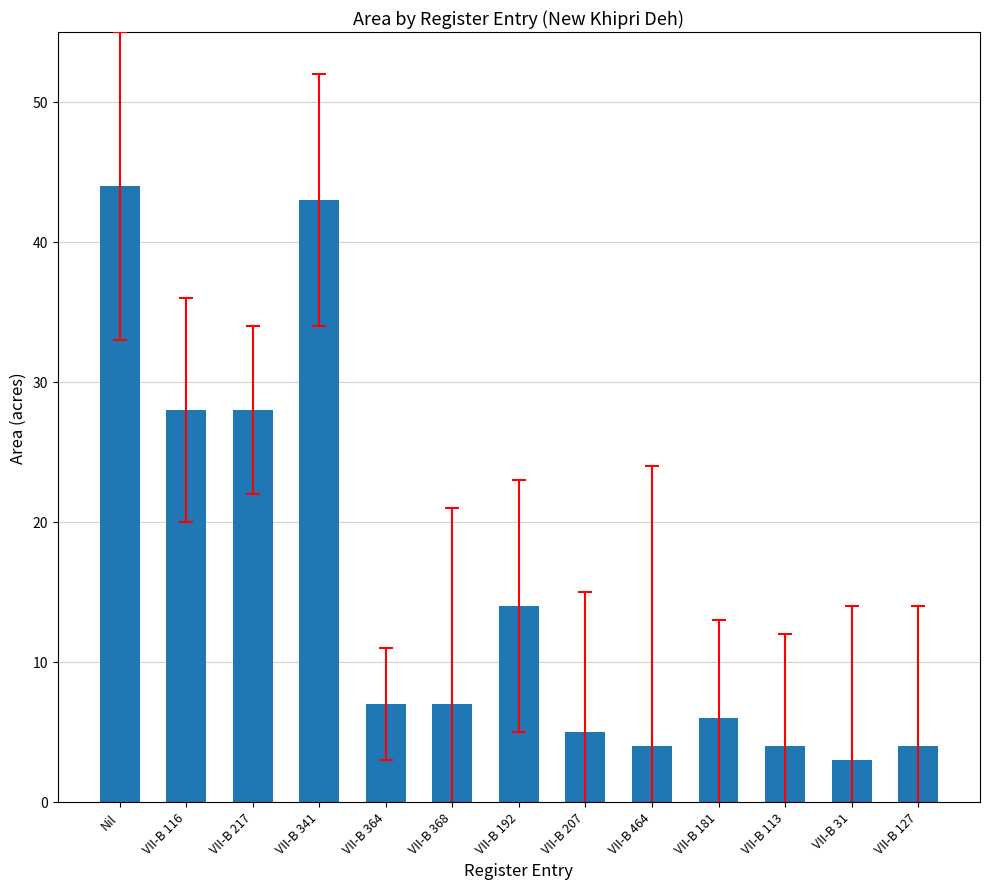

Read the value at VII-B 192.

14